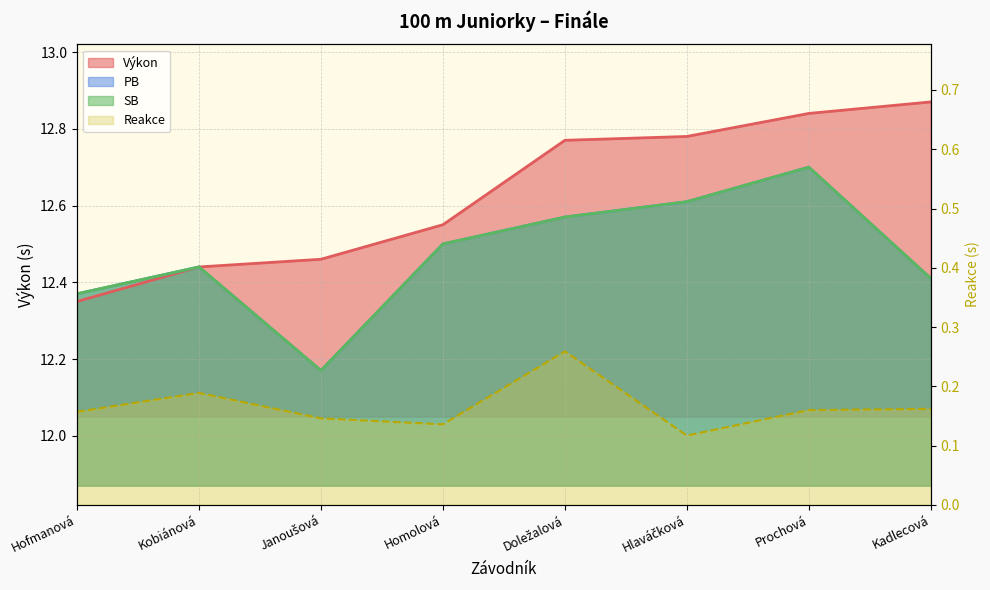

True or false: Reakce has a value of 0.1 at Doležalová.

False